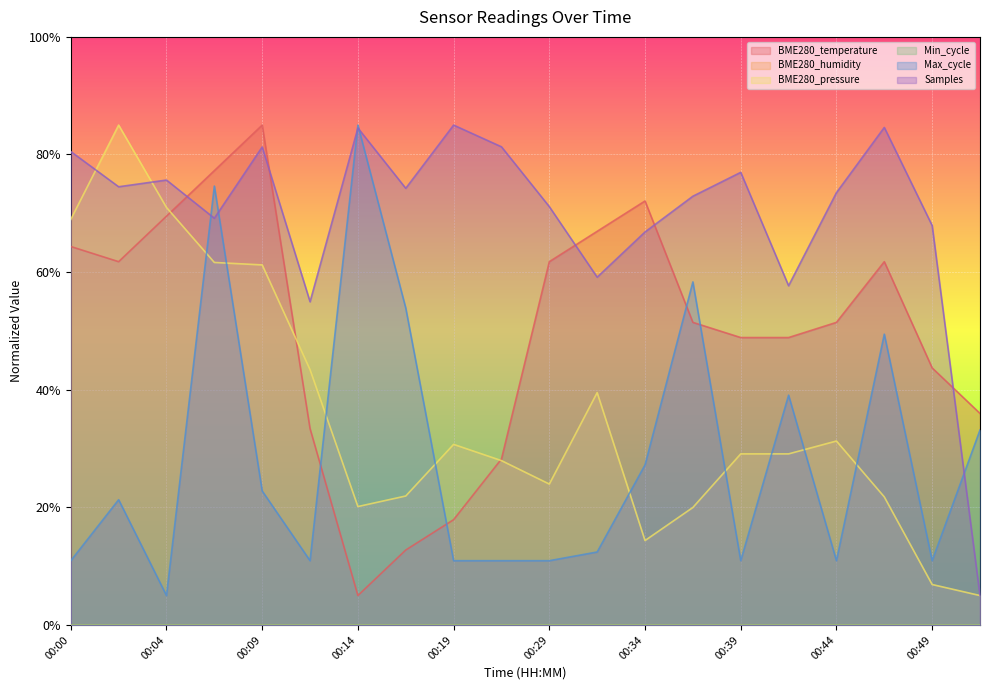

Which label corresponds to the largest value in the chart?

00:09